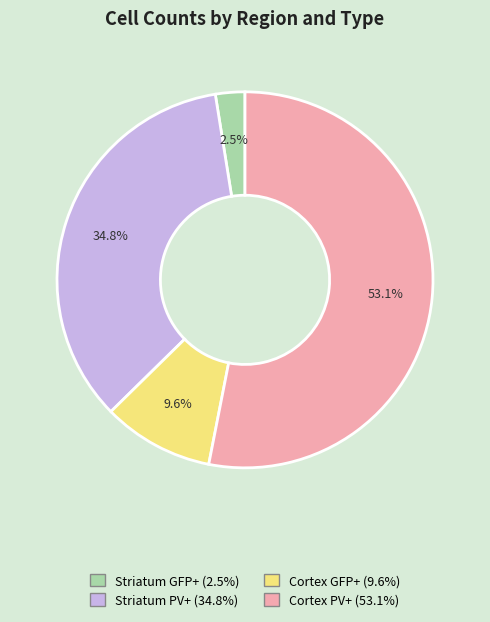

Which has a higher value, Cortex GFP+ or Striatum PV+?

Striatum PV+